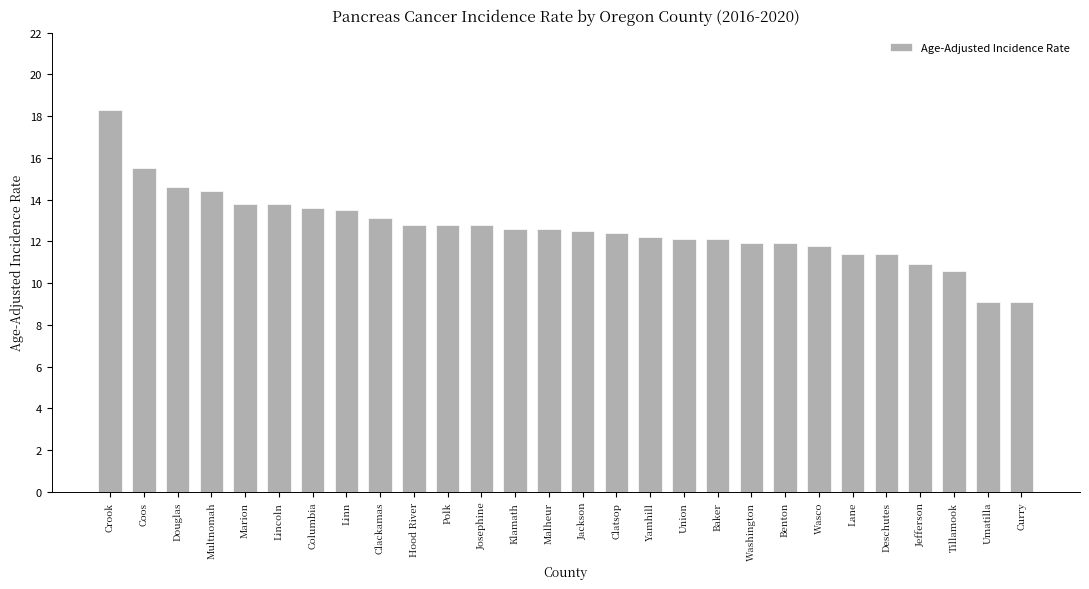

The value at Washington is 3.3. True or false?

False